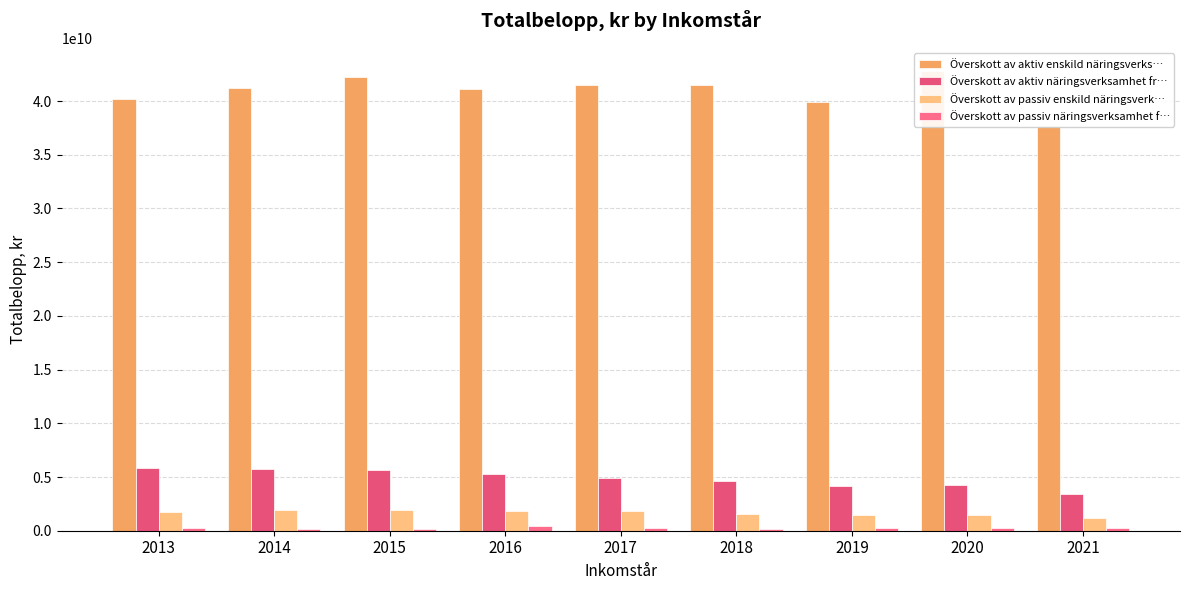

At 2017, list the series in order from largest to smallest.

Överskott av aktiv enskild näringsverks…, Överskott av aktiv näringsverksamhet fr…, Överskott av passiv enskild näringsverk…, Överskott av passiv näringsverksamhet f…